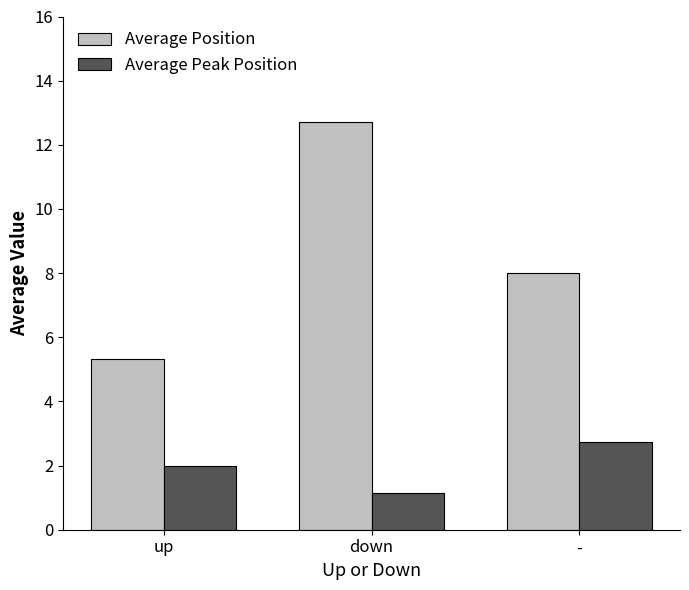

What is the label of the 3rd bar from the right?

up